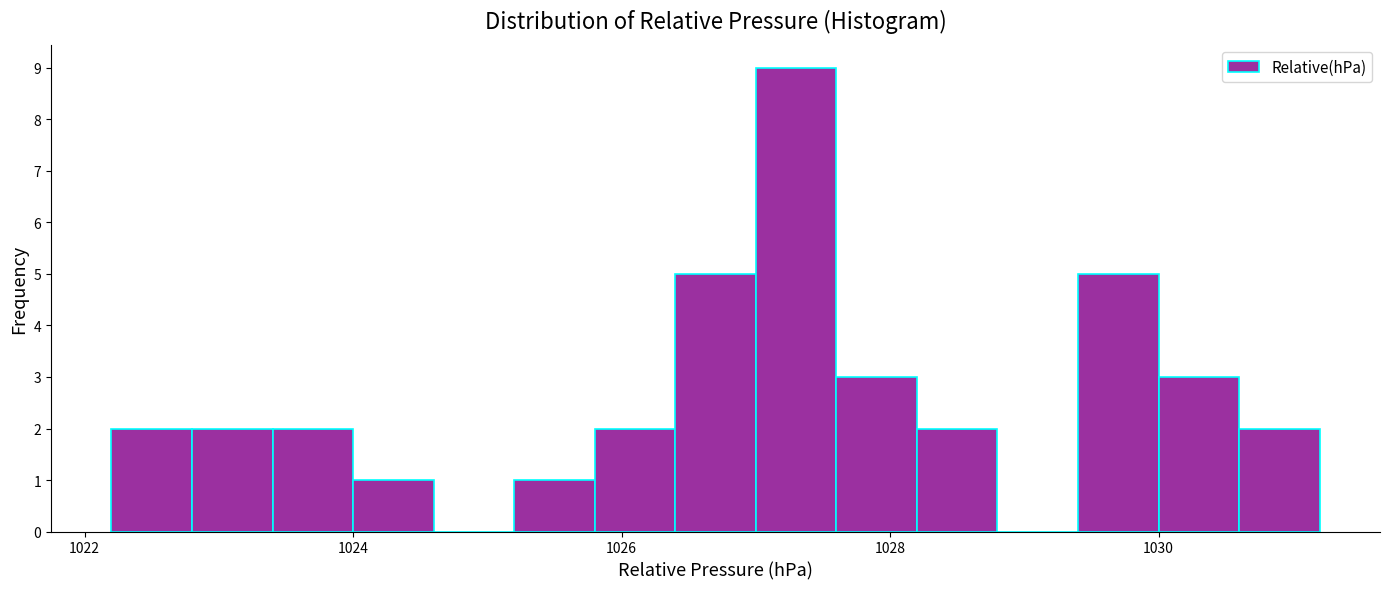

Read against the x-axis, roughly where is the centre of the tallest bar?

1027.4